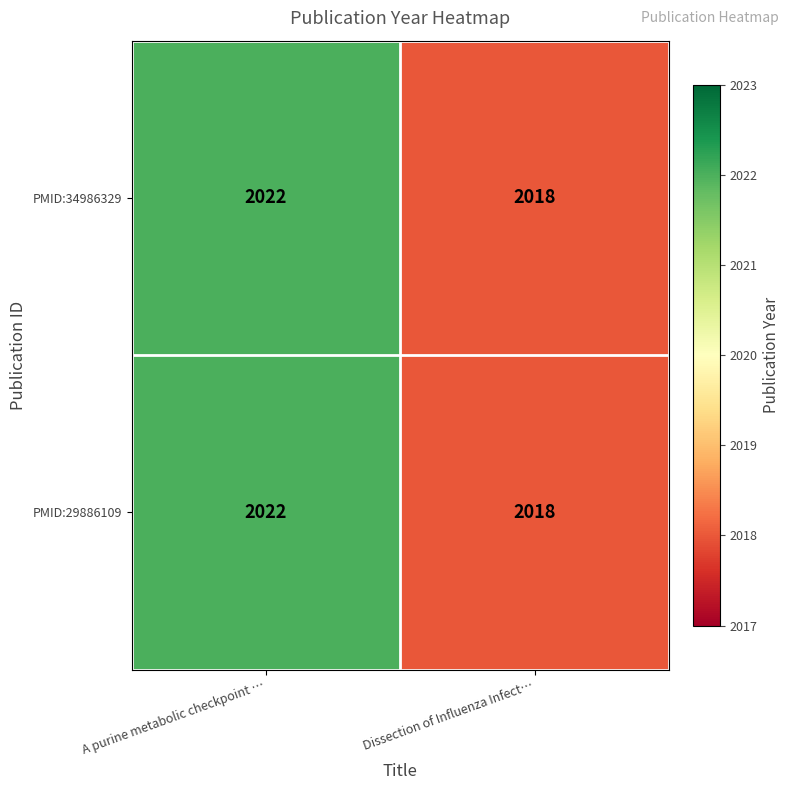

Reading left to right, extract all data points from this chart.

PMID:34986329: A purine metabolic checkpoint …=2022	Dissection of Influenza Infect…=2018
PMID:29886109: A purine metabolic checkpoint …=2022	Dissection of Influenza Infect…=2018